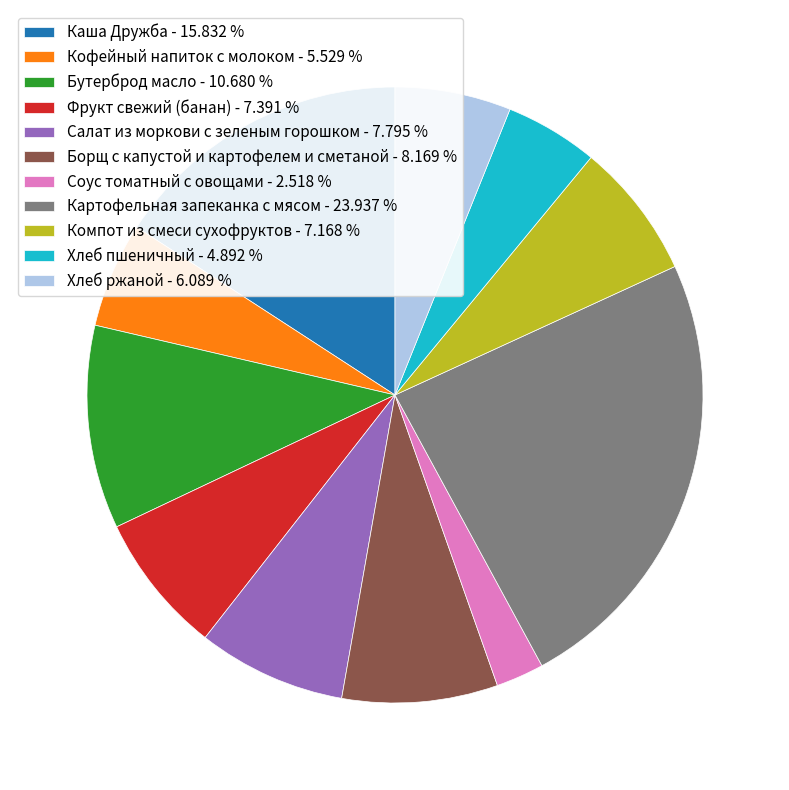

Which category has the biggest portion of the pie?

Картофельная запеканка с мясом